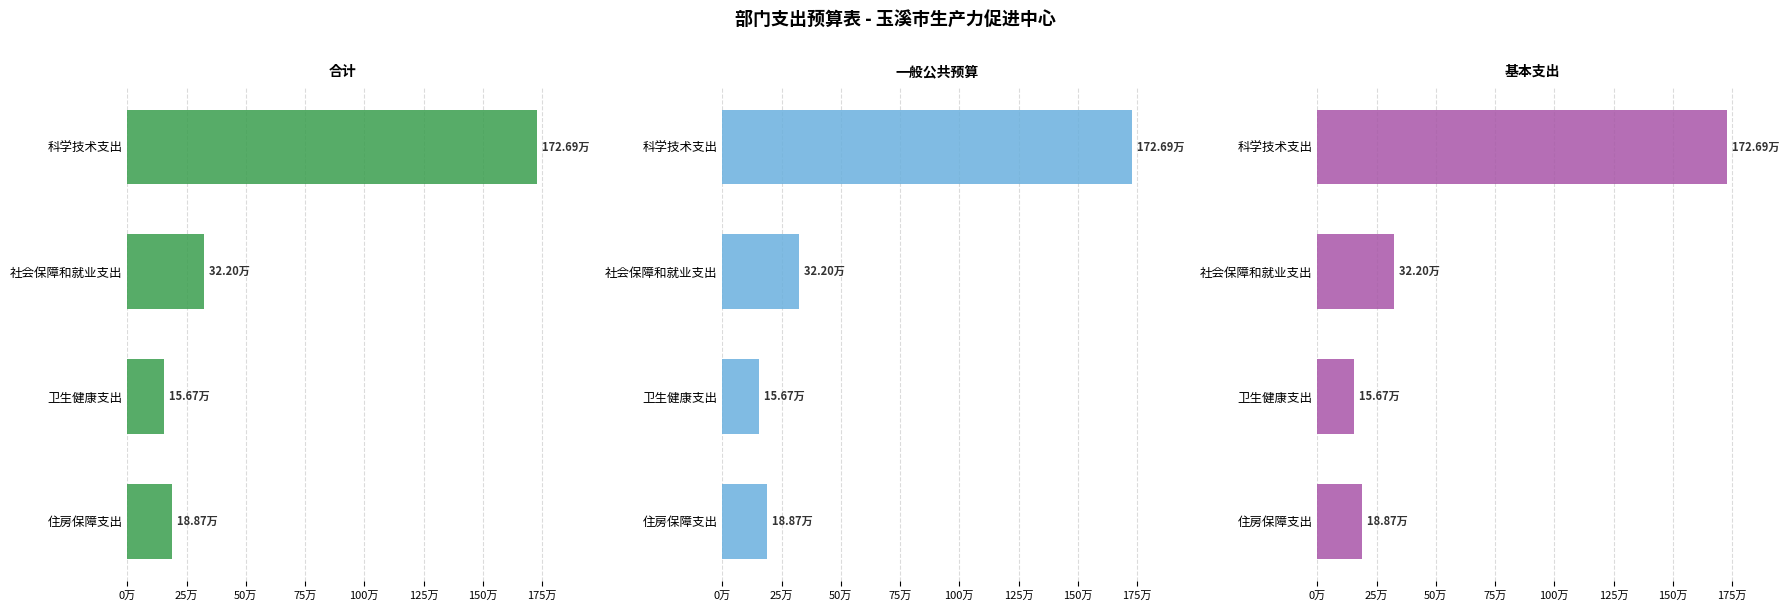

Reading left to right, extract all data points from this chart.

合计: 1726925.3	321962.8	156698.6	188700.0
一般公共预算: 1726925.3	321962.8	156698.6	188700.0
基本支出: 1726925.3	321962.8	156698.6	188700.0